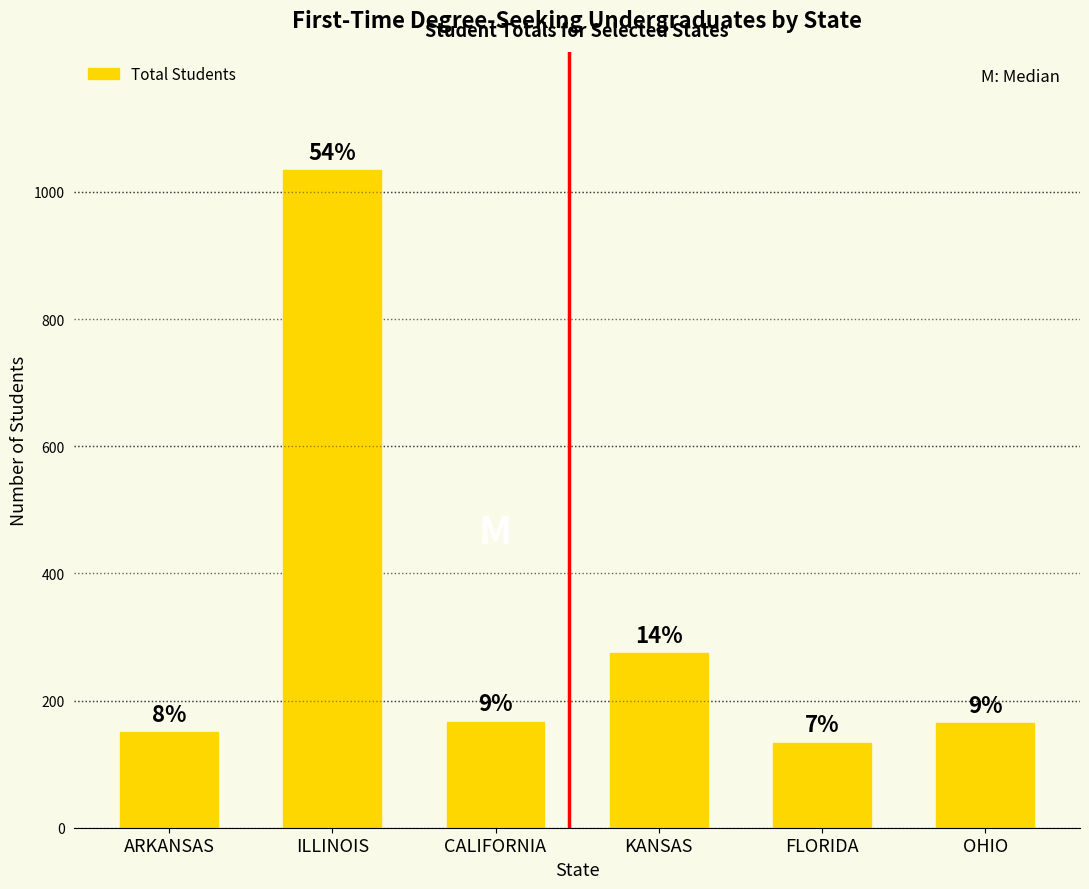

Reading left to right, extract all data points from this chart.

150	1034	167	275	134	164